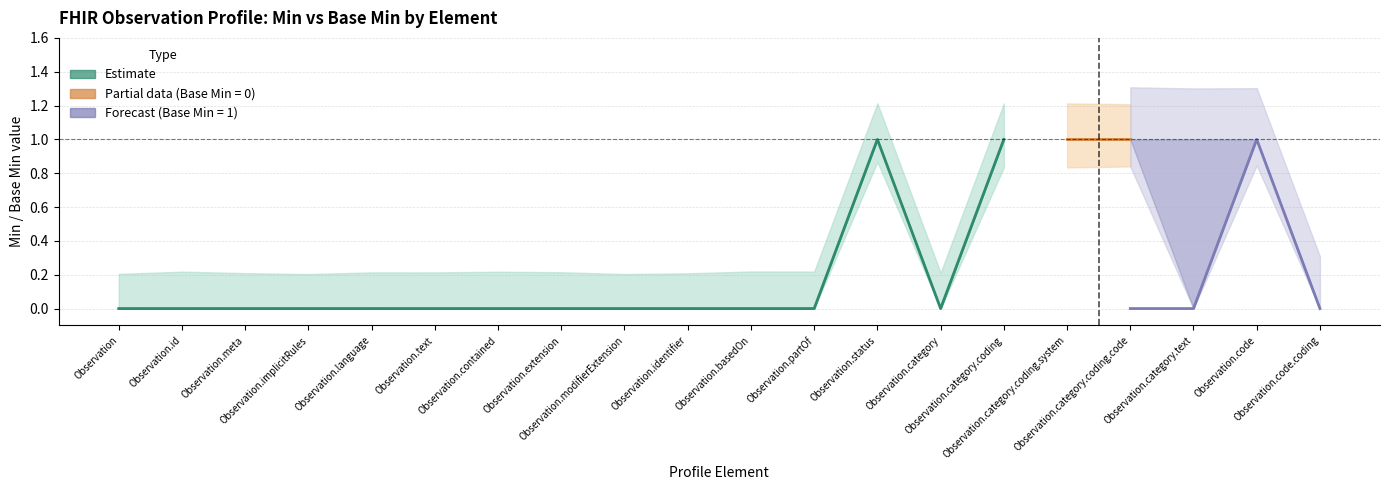

At which label is Min (estimate) closest to 0?

Observation